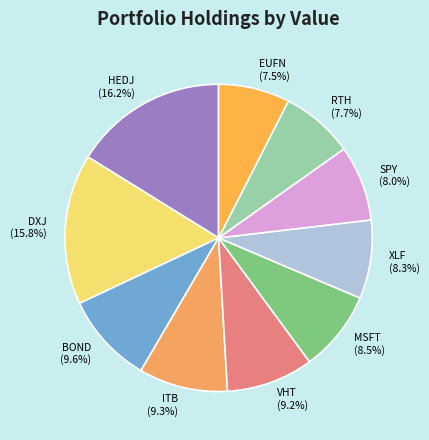

How much of the chart is everything except MSFT (8.5%)?

91.5%